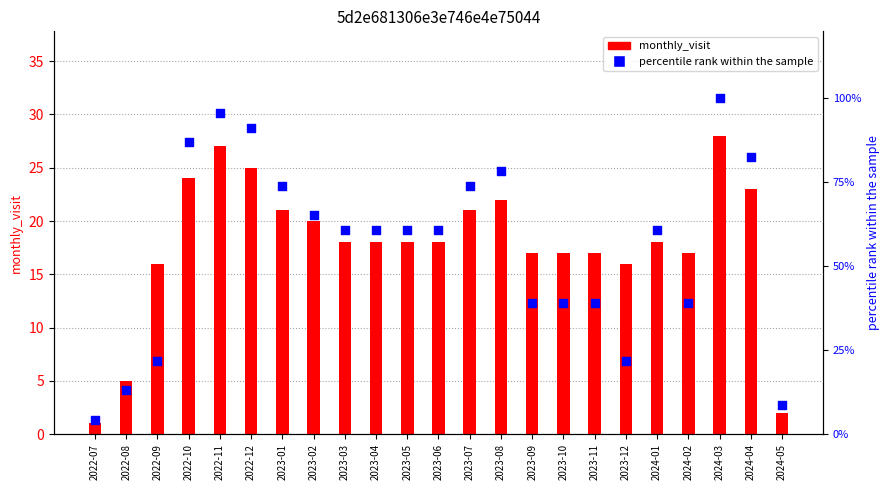

At how many categories does at least one series exceed 62?

9